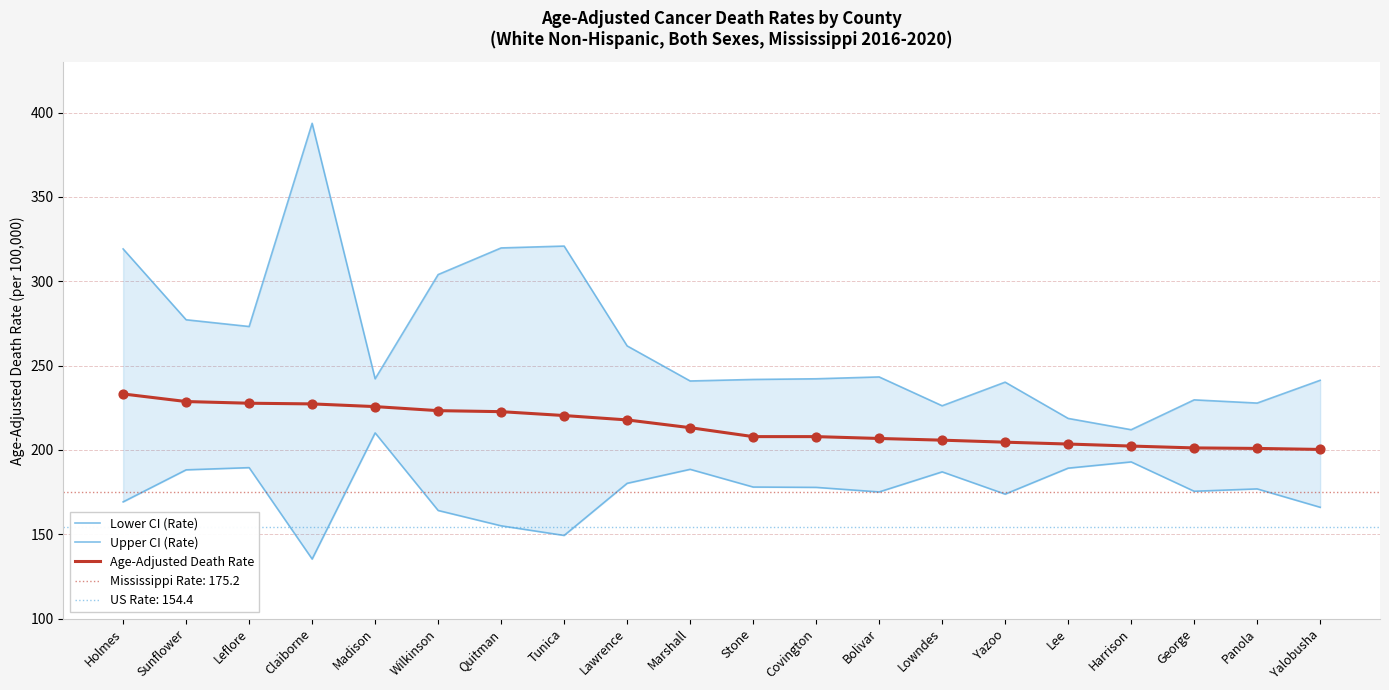

At which category is the sum across all series the highest?

Claiborne